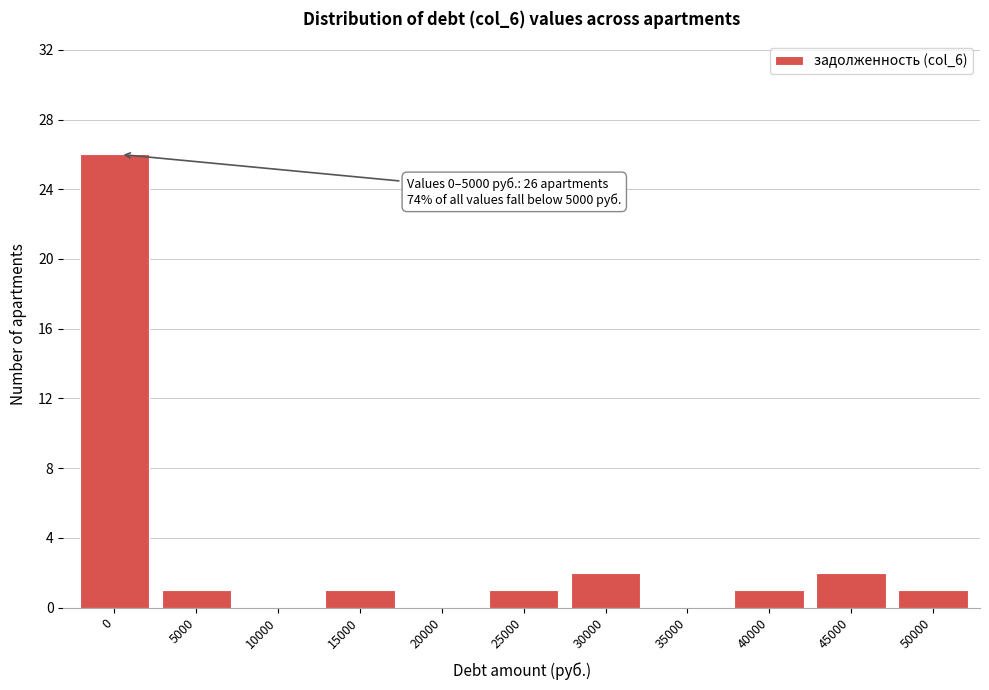

Reading left to right, list all the values displayed in this chart.

0=26	5000=1	10000=0	15000=1	20000=0	25000=1	30000=2	35000=0	40000=1	45000=2	50000=1